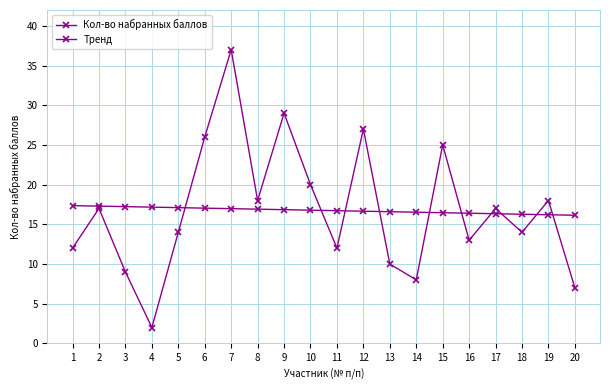

Which category has the highest value in the Тренд series?

1